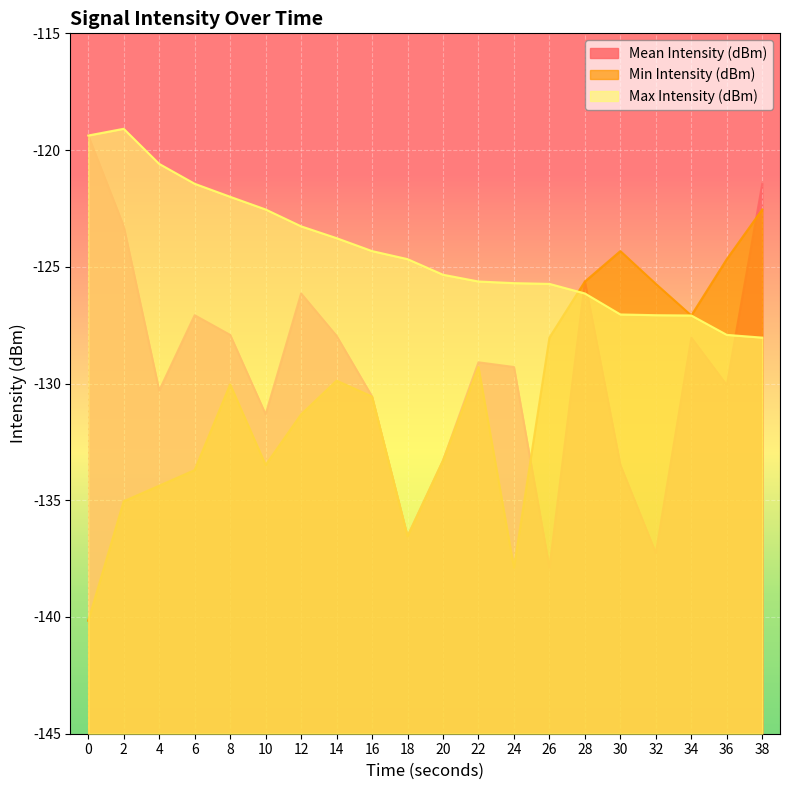

What is the difference between the highest and lowest values at 24?

12.2